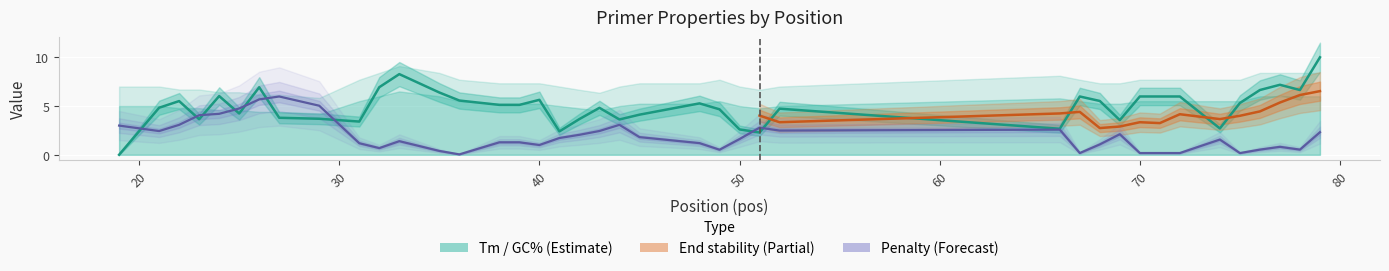

How many interior local valleys does the PRIMER_LEFT_0_TM series have?

11